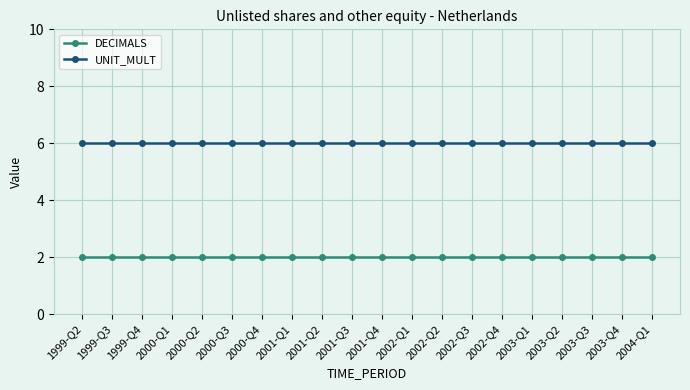

True or false: UNIT_MULT and DECIMALS cross at least once.

False